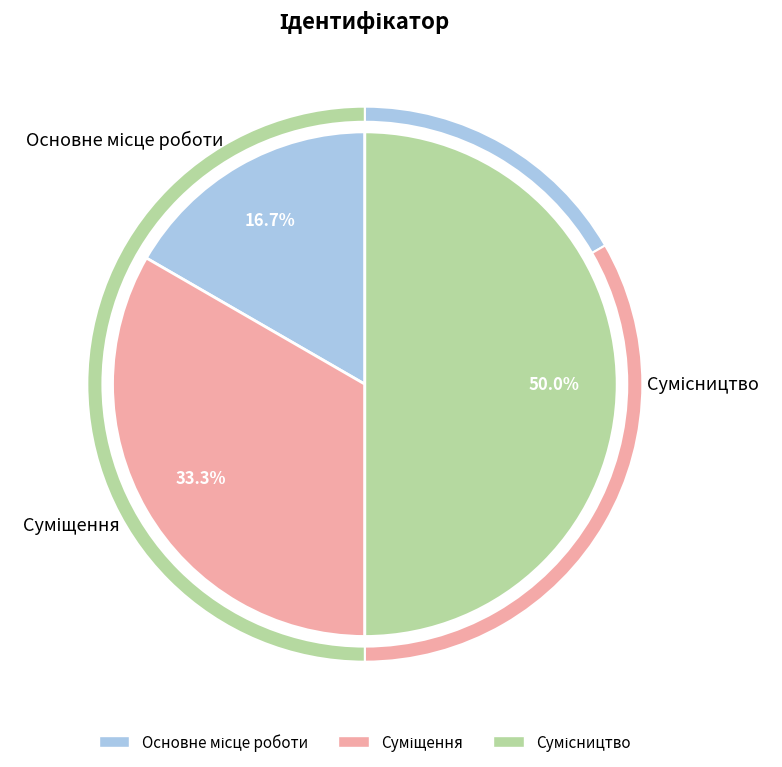

Which slice is the largest?

Сумісництво